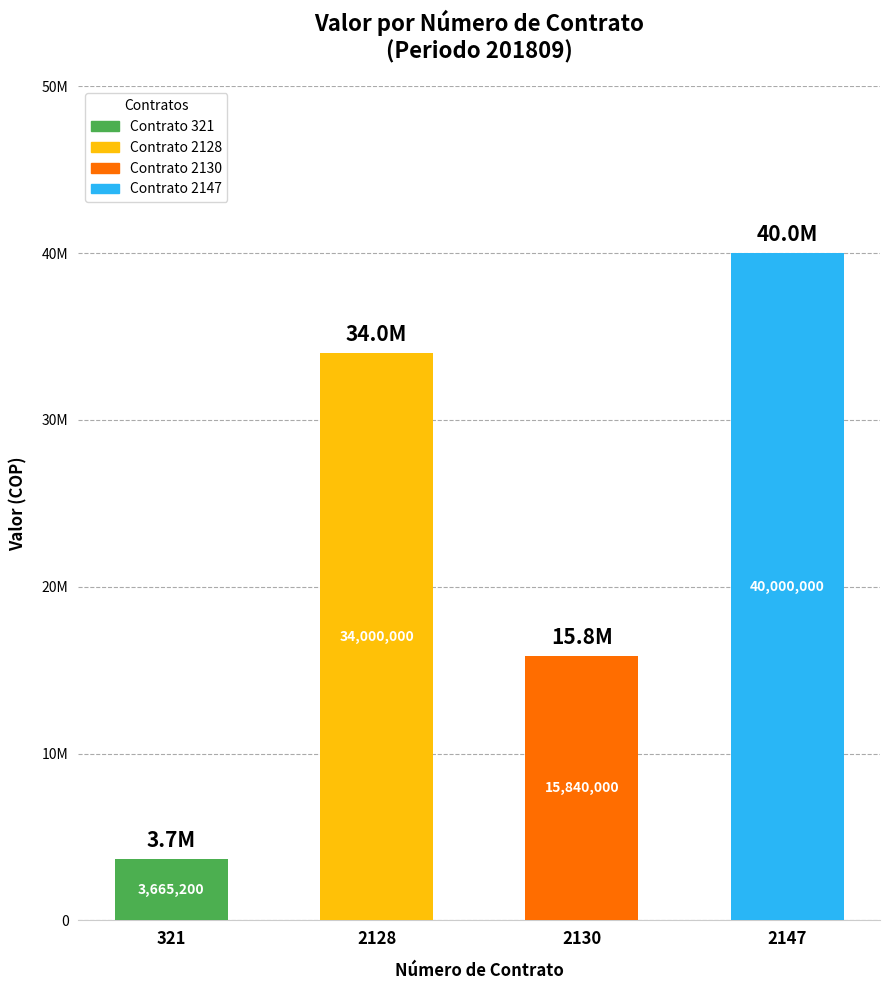

Does the chart contain any negative values?

No